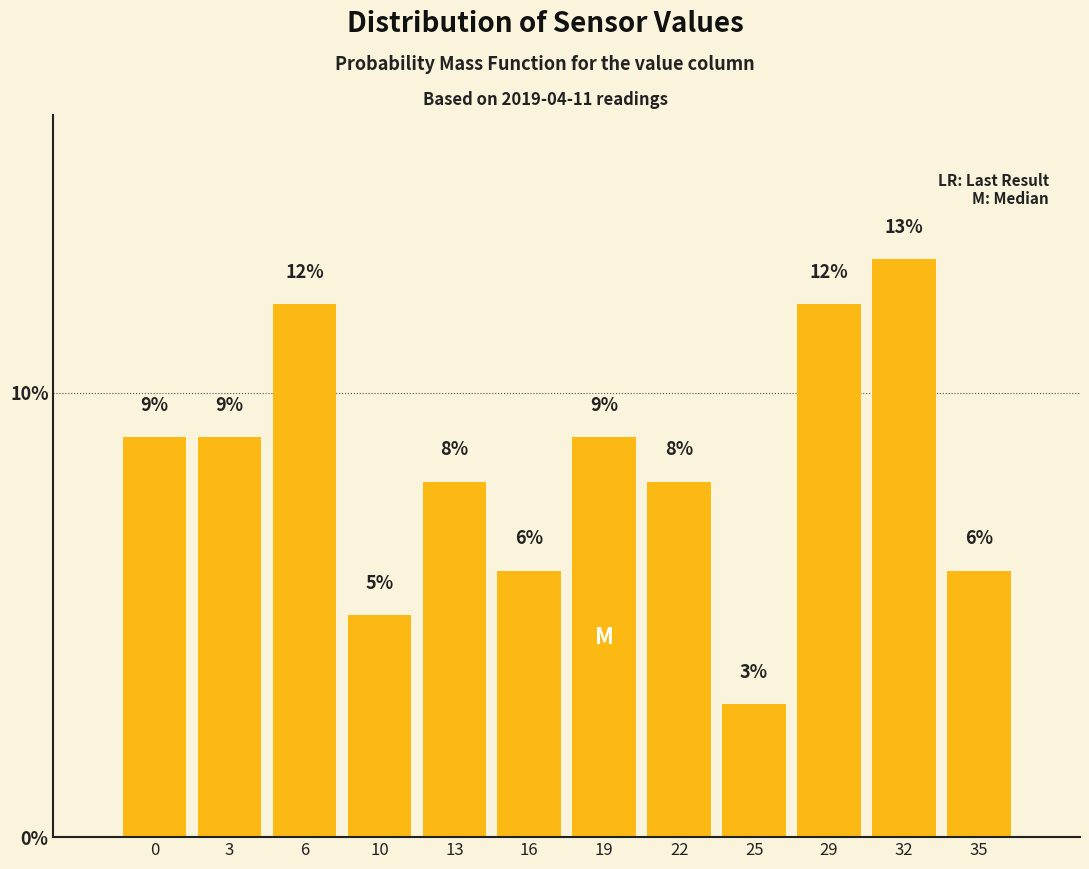

Reading left to right, list all the values displayed in this chart.

9	9	12	5	8	6	9	8	3	12	13	6